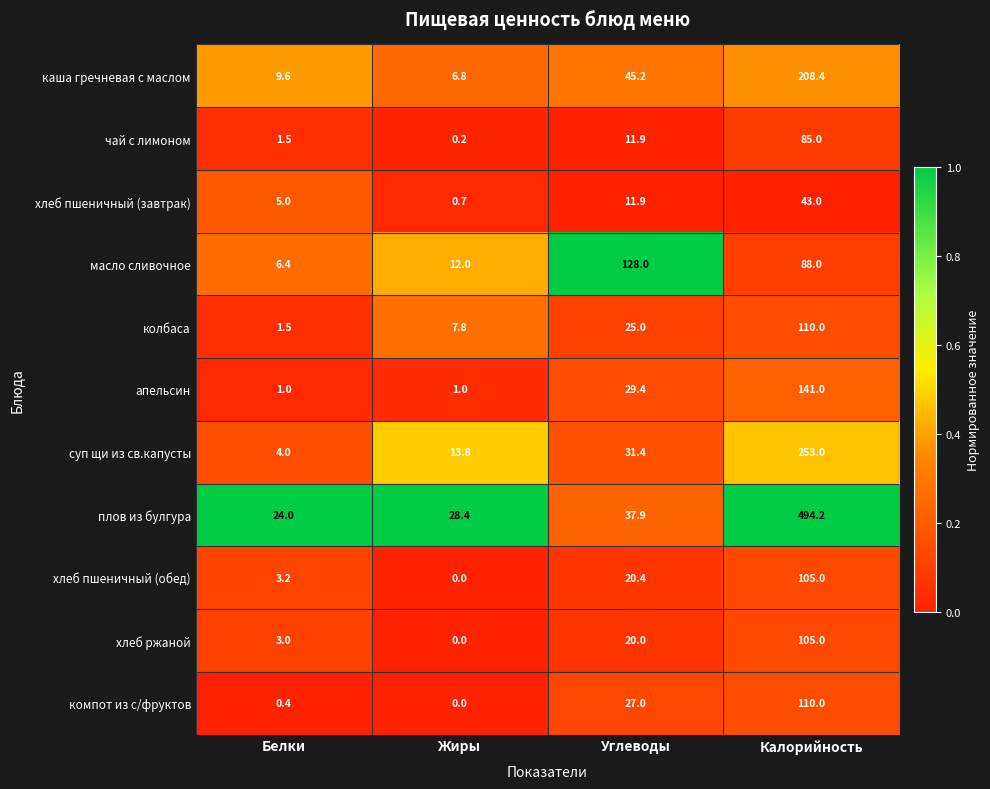

What is the difference between the maximum and minimum values in the хлеб пшеничный (завтрак) series?

42.3